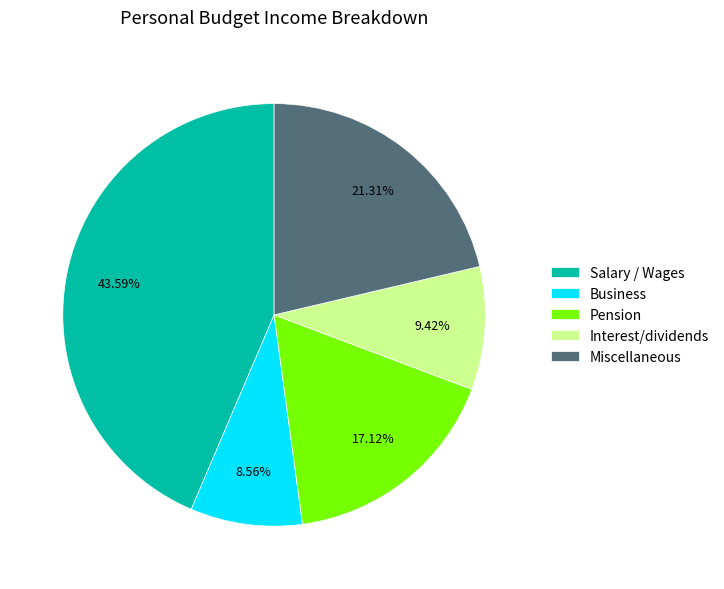

Does Pension account for over 50% of the chart?

No